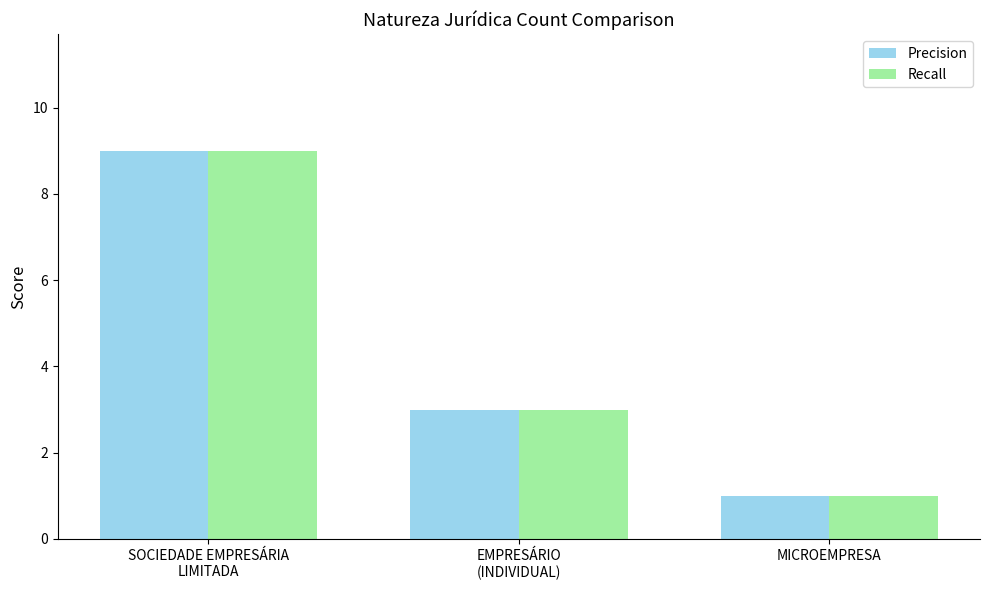

The value of Precision at EMPRESÁRIO
(INDIVIDUAL) is 1. True or false?

False